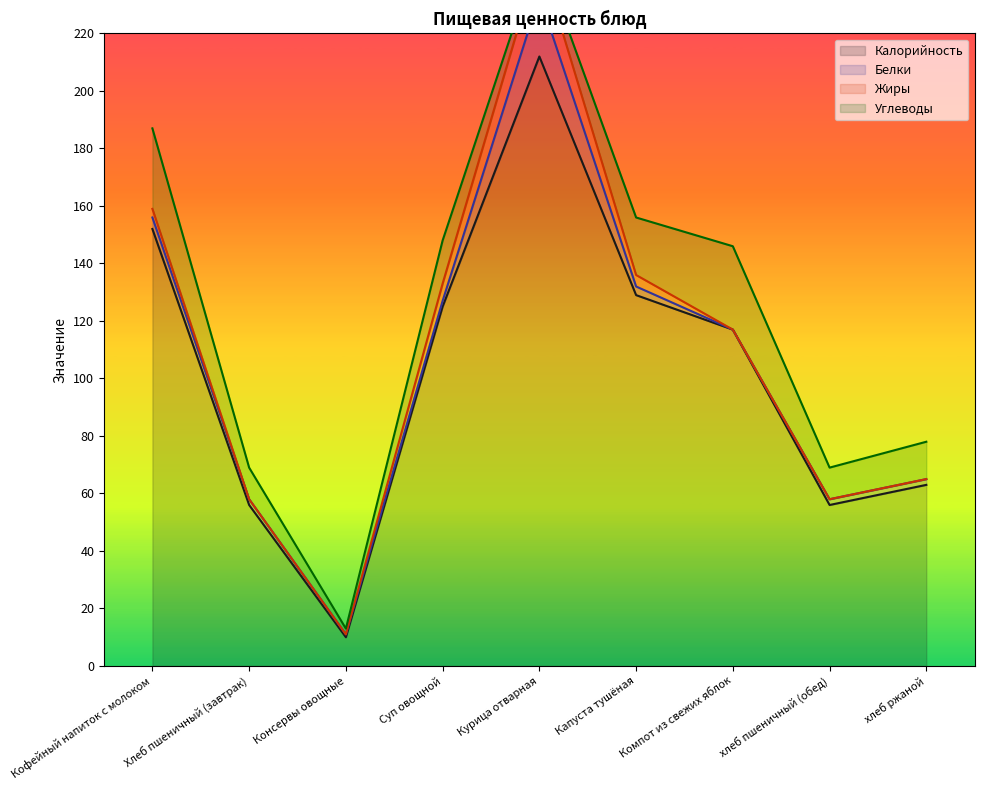

How many lines are shown in the chart?

4